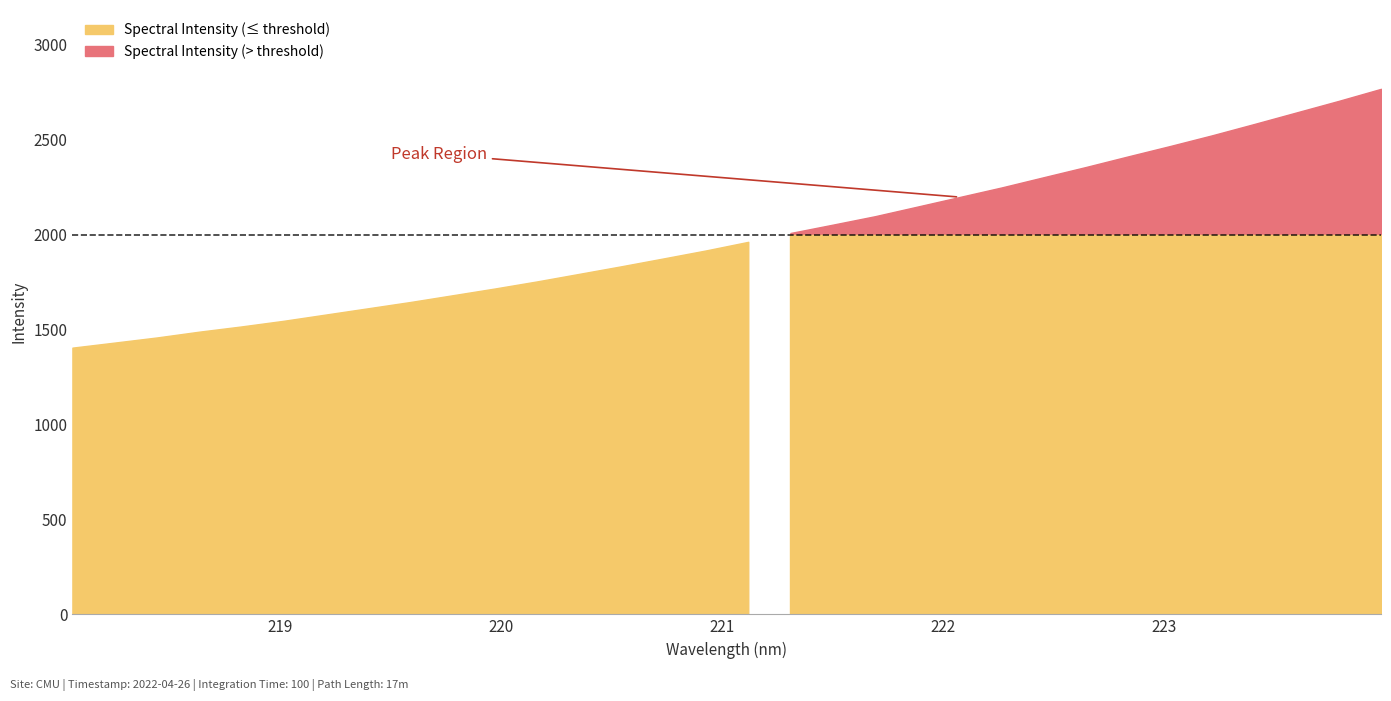

How many values are below 1962?

16